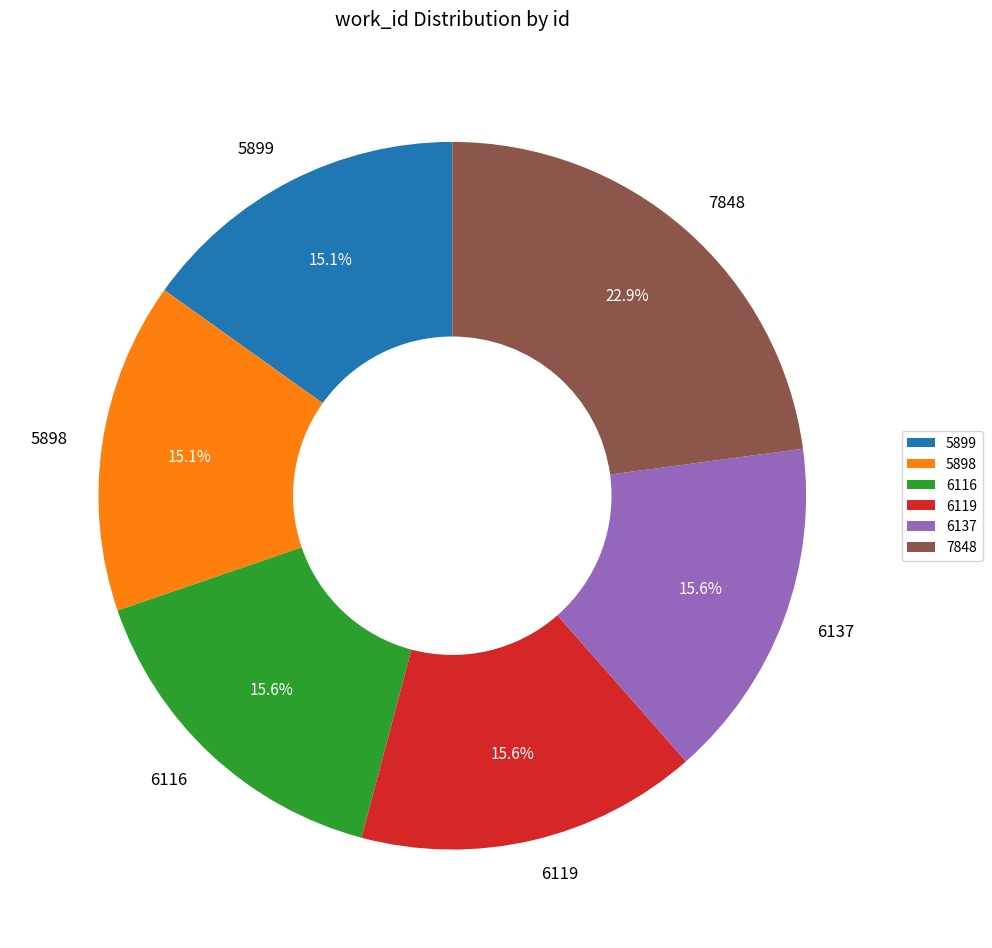

How many segments does this pie chart have?

6